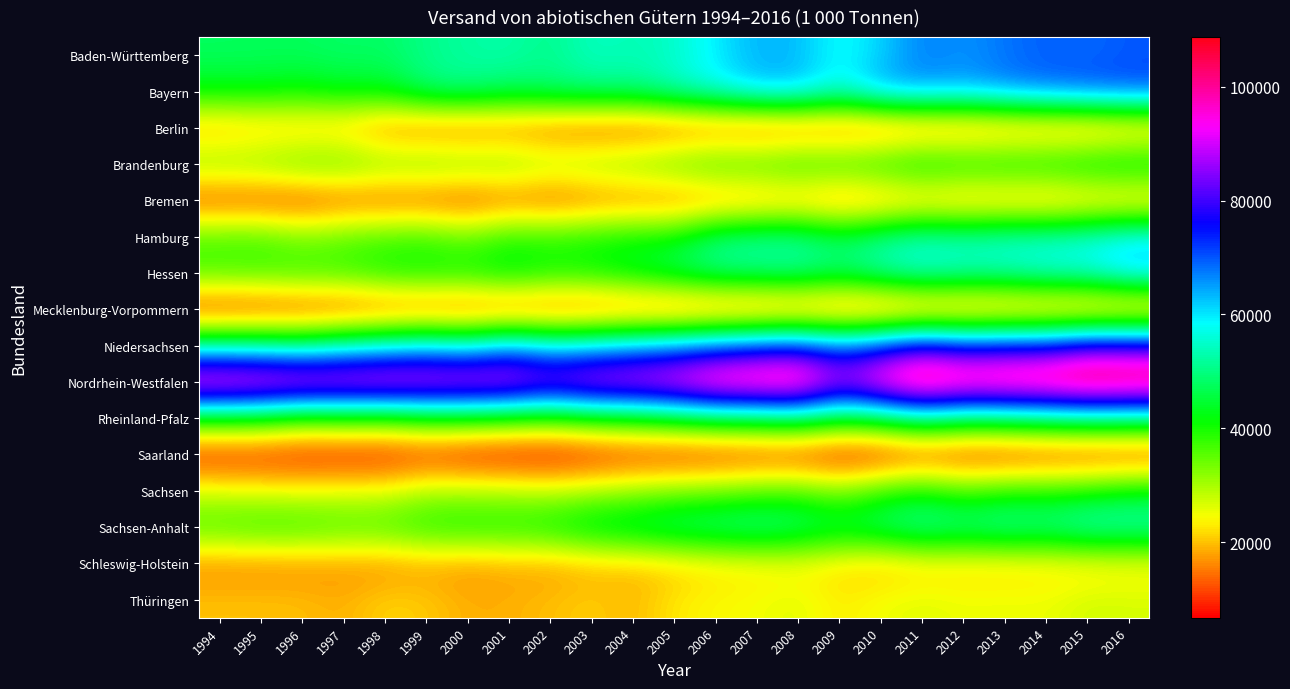

At 1994, list the series in order from largest to smallest.

Nordrhein-Westfalen, Niedersachsen, Baden-Württemberg, Bayern, Rheinland-Pfalz, Sachsen-Anhalt, Hessen, Hamburg, Brandenburg, Sachsen, Thüringen, Berlin, Schleswig-Holstein, Bremen, Saarland, Mecklenburg-Vorpommern